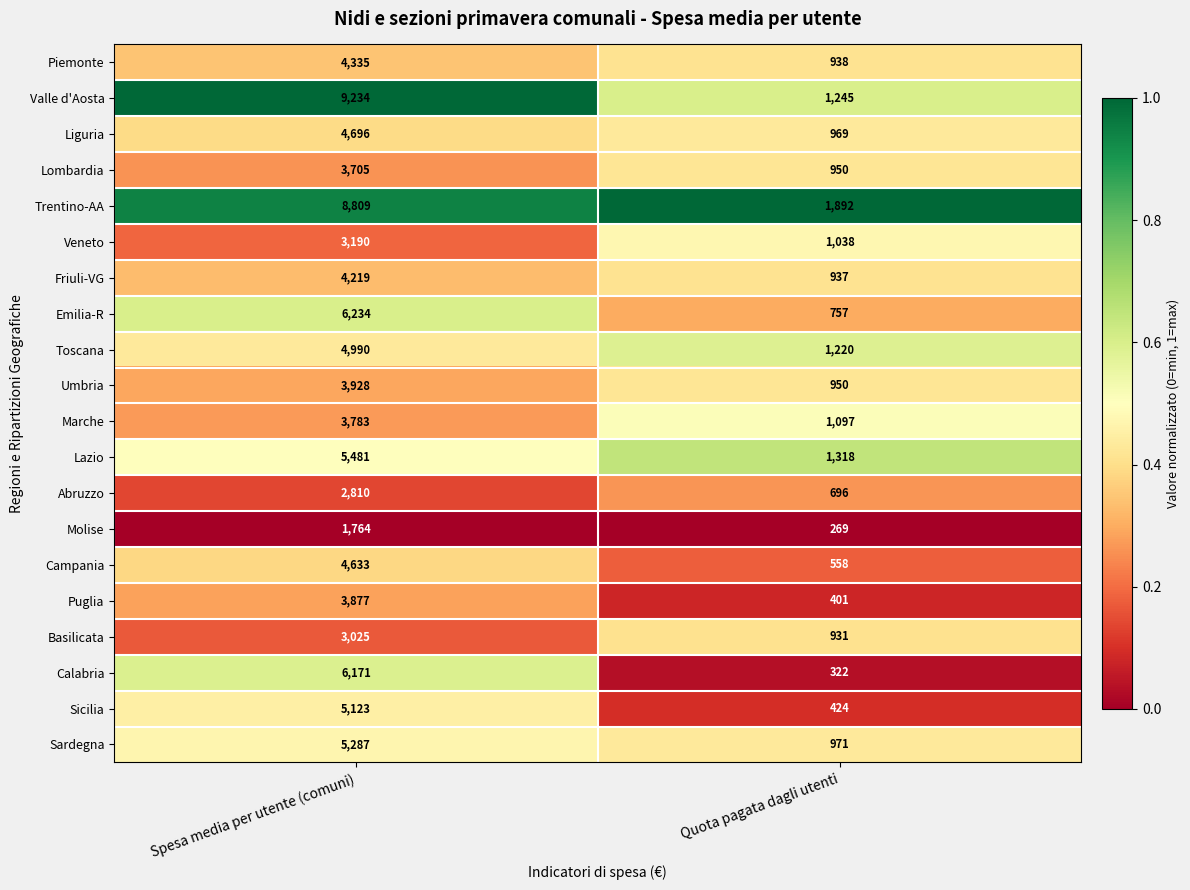

At which label is Trentino-AA closest to 5350?

Quota pagata dagli utenti